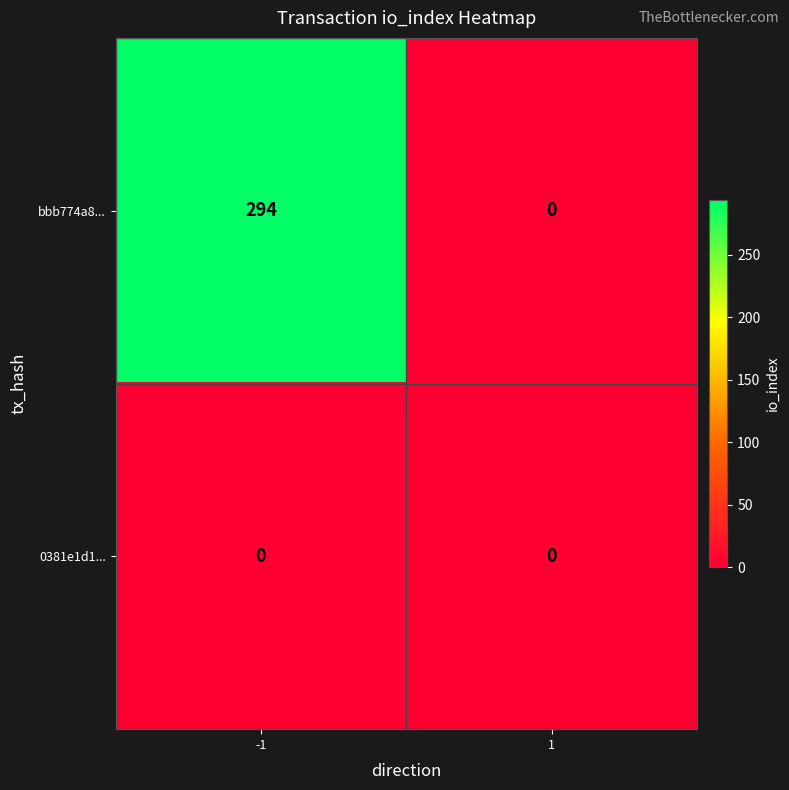

What is the approximate value of bbb774a8... at -1, to the nearest 10?

290